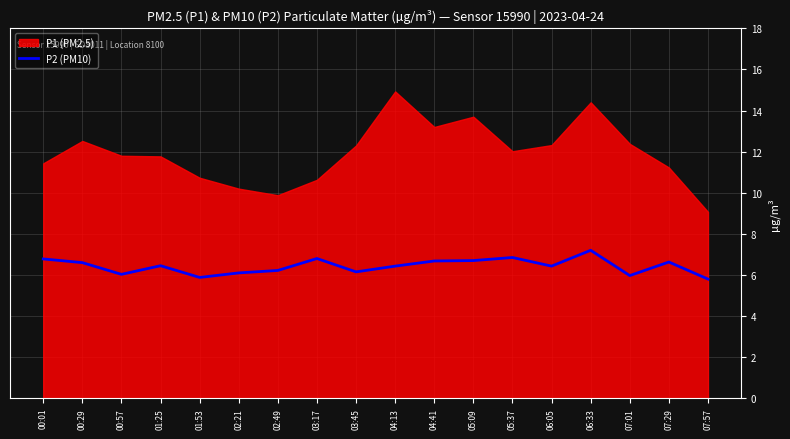

The P2 (PM10) series shows 6.7 at 04:41. True or false?

True